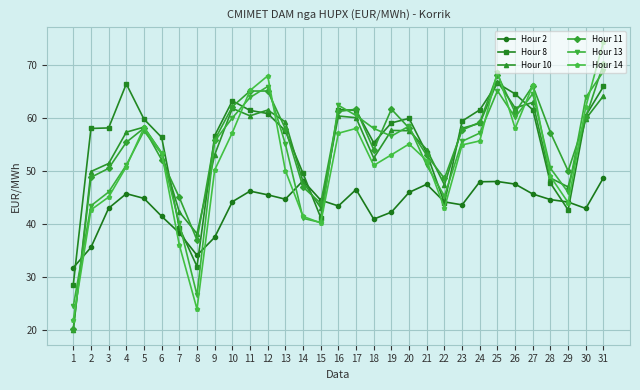

What is the difference between the Hour 14 values at 29 and 25?

24.6